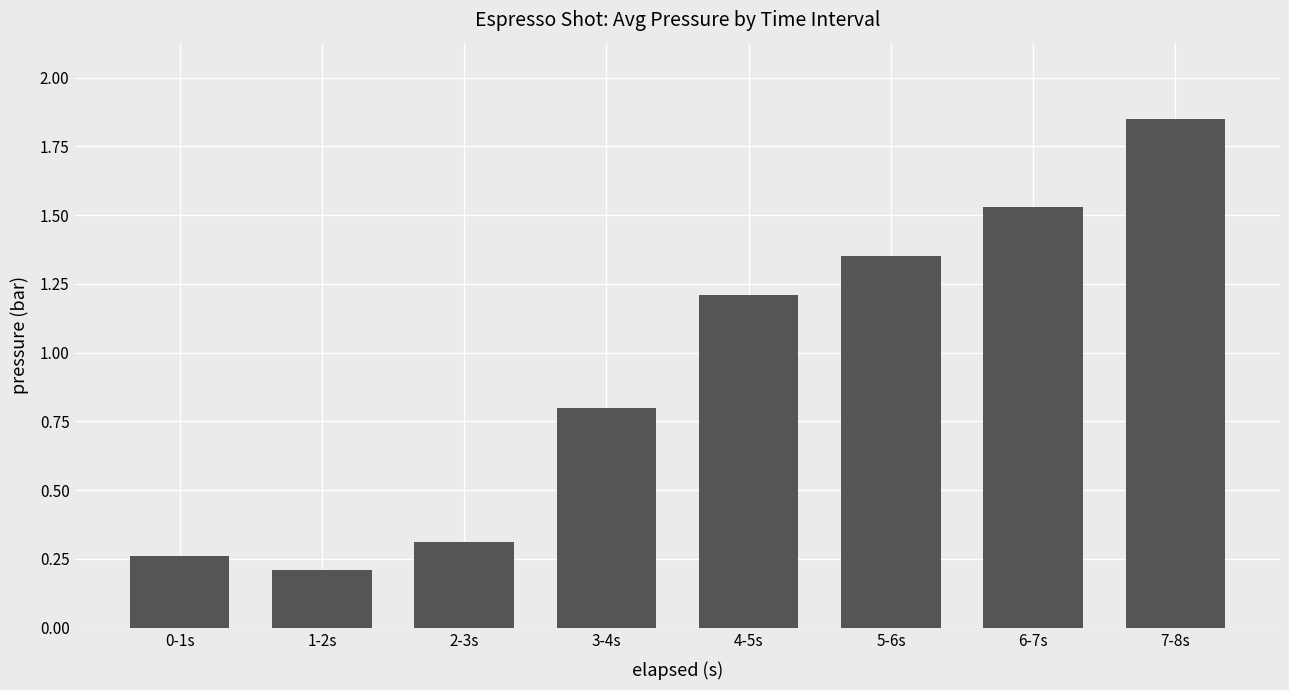

How many bars are there in total?

8